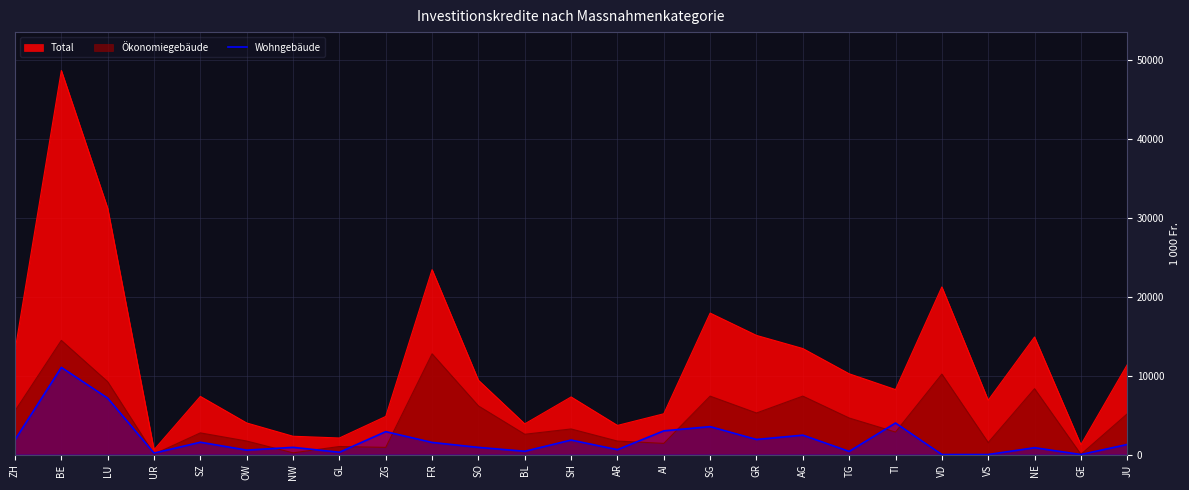

Where is the first local minimum?

UR